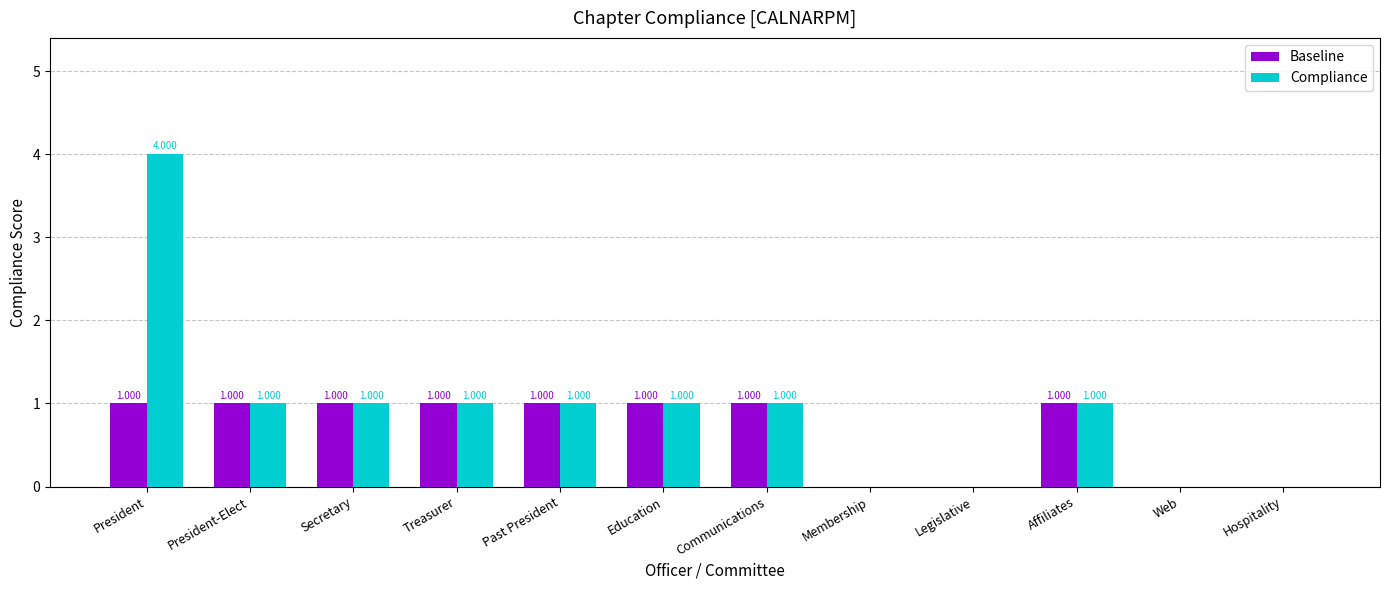

Is the value of Baseline at President-Elect greater than the value of Compliance at President?

No